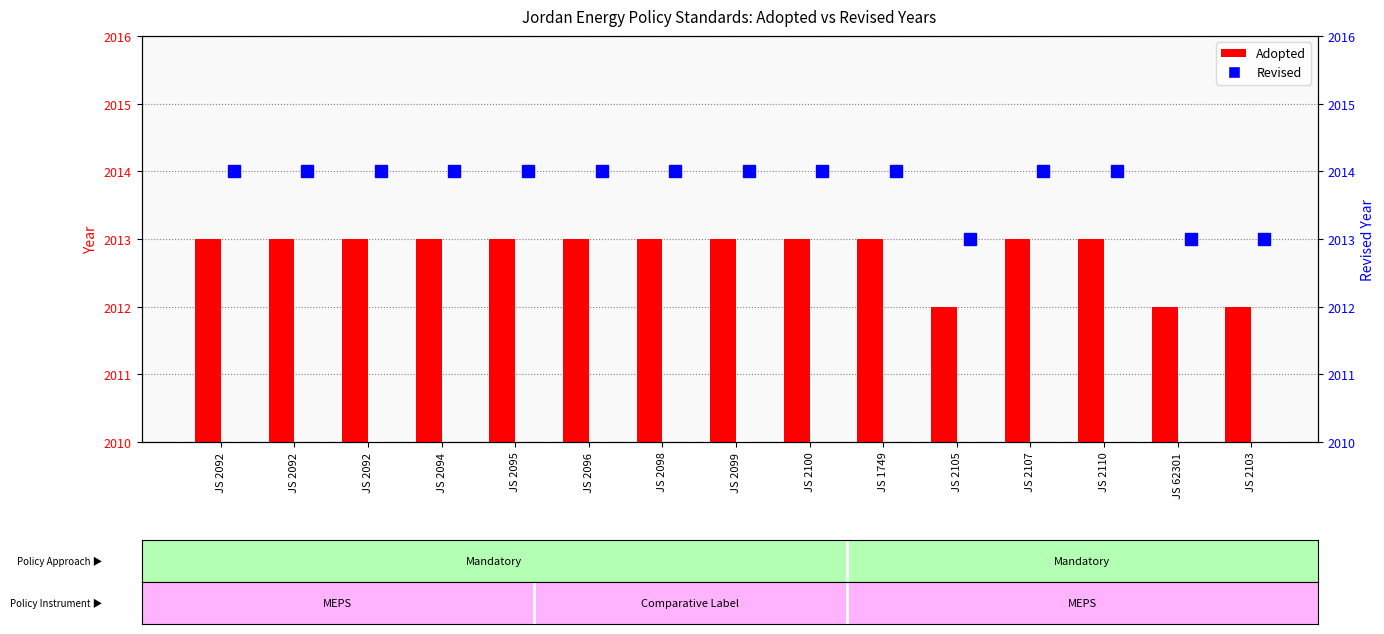

At which label does Adopted reach its minimum?

JS 2105